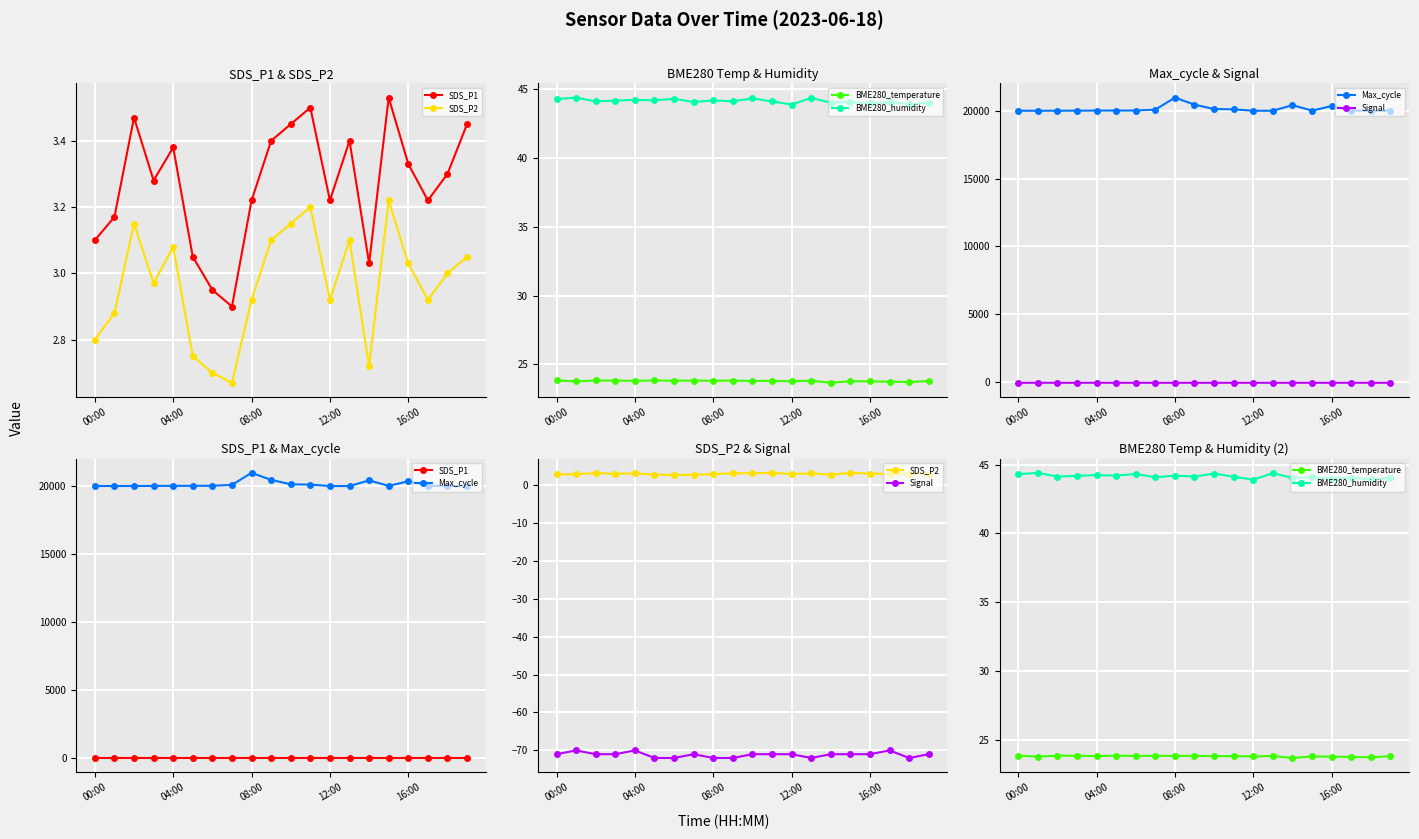

What is the label of the 12th point from the left?

11